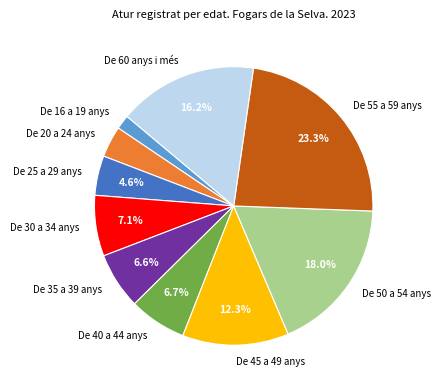

The De 60 anys i més slice represents 16% of the pie. True or false?

True